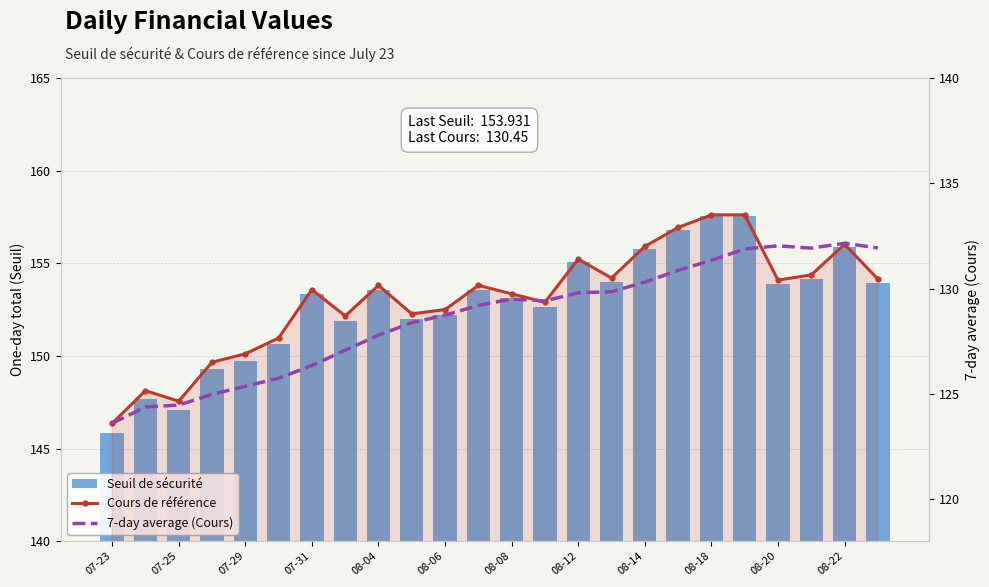

Which series has the largest total across all categories?

Seuil de sécurité